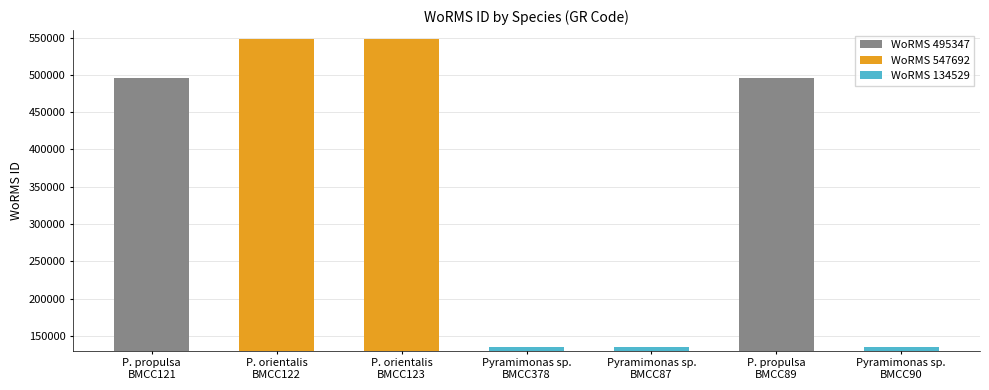

What is the smallest value displayed?

134529